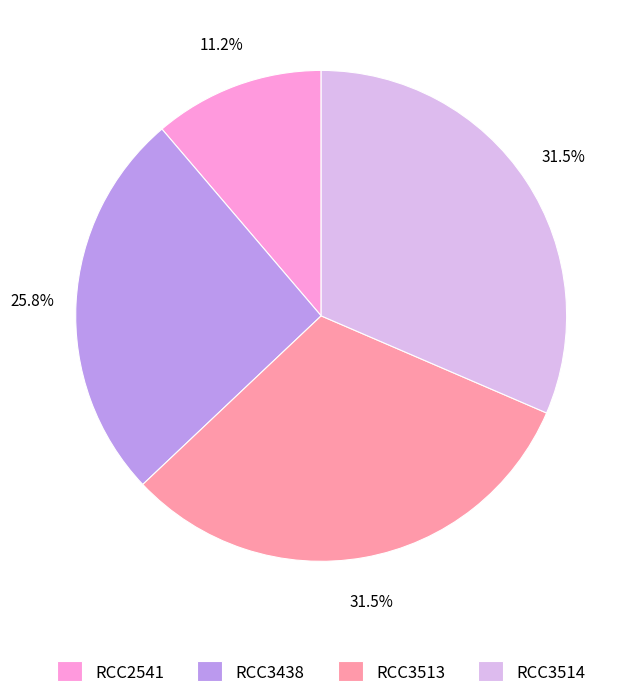

What is the total percentage of RCC2541 and RCC3514?

42.7%